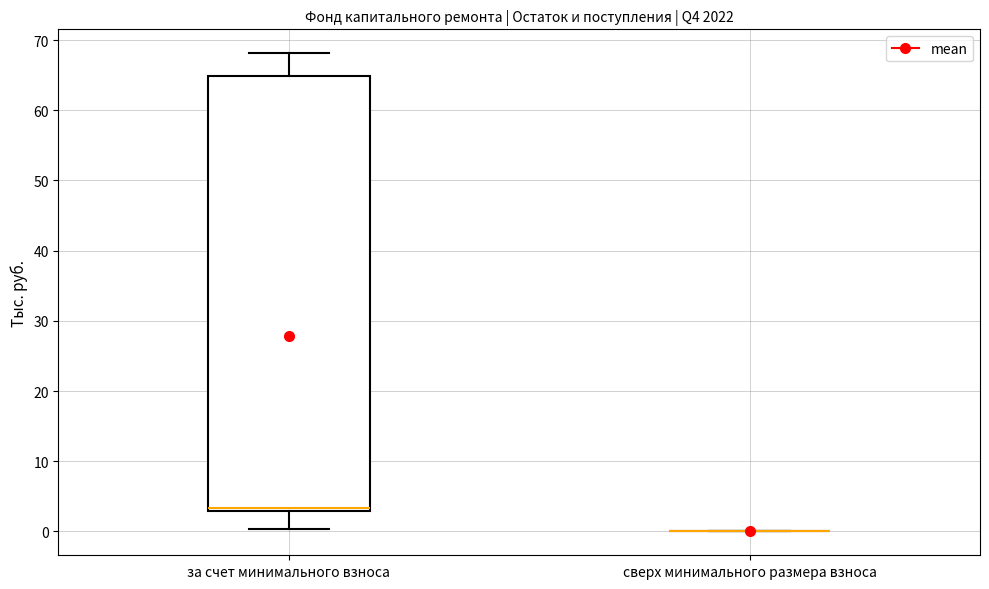

Reading left to right, transcribe this box plot: for each box, give where its median line is, the range the box spans, and where its two whiskers end, as read against the y-axis. The values are not printed on the chart, so give them approximately, as read against the axis.

за счет минимального взноса: median 3 (just above the box's lower edge), box 3 to 65, whiskers 0 to 68
сверх минимального размера взноса: box collapsed to a line at 0, whiskers 0 to 0